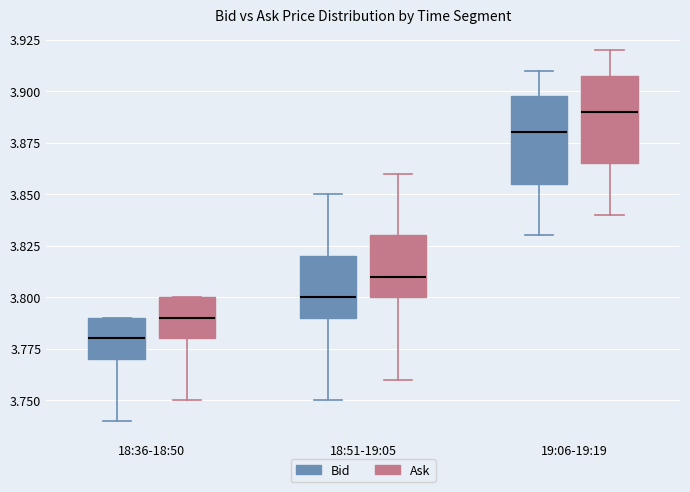

Which box has the highest median line?

19:06-19:19 (Ask)